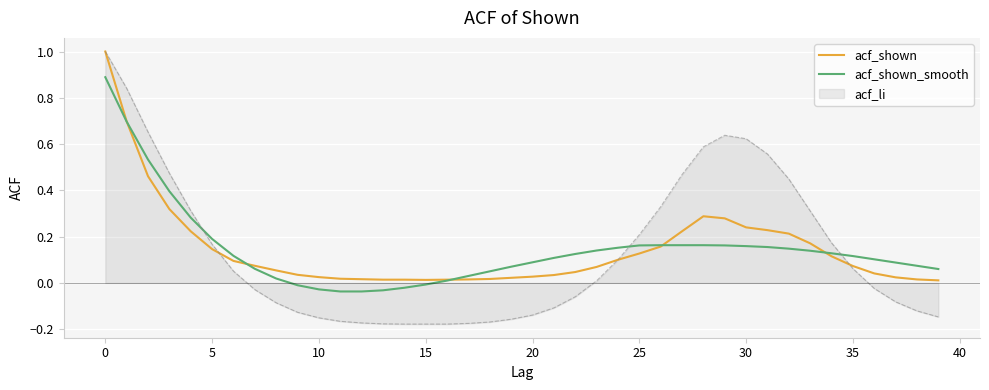

Does the chart display data point markers on the line(s)?

No